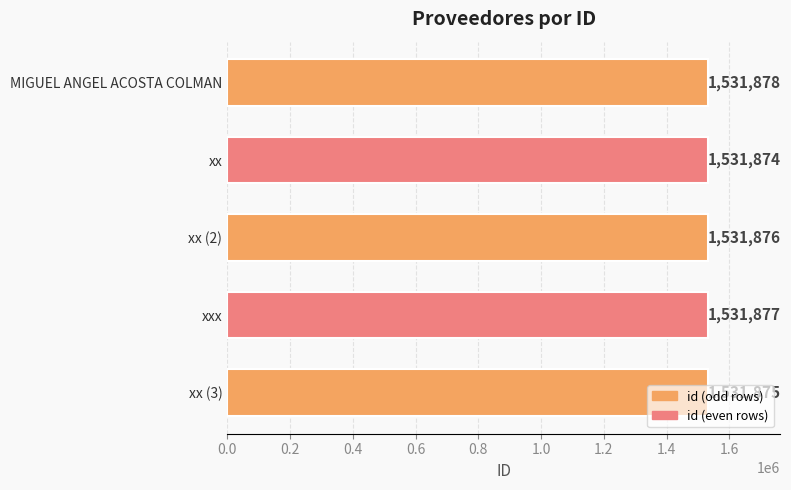

True or false: the data shows 1531876 at xx (2).

True